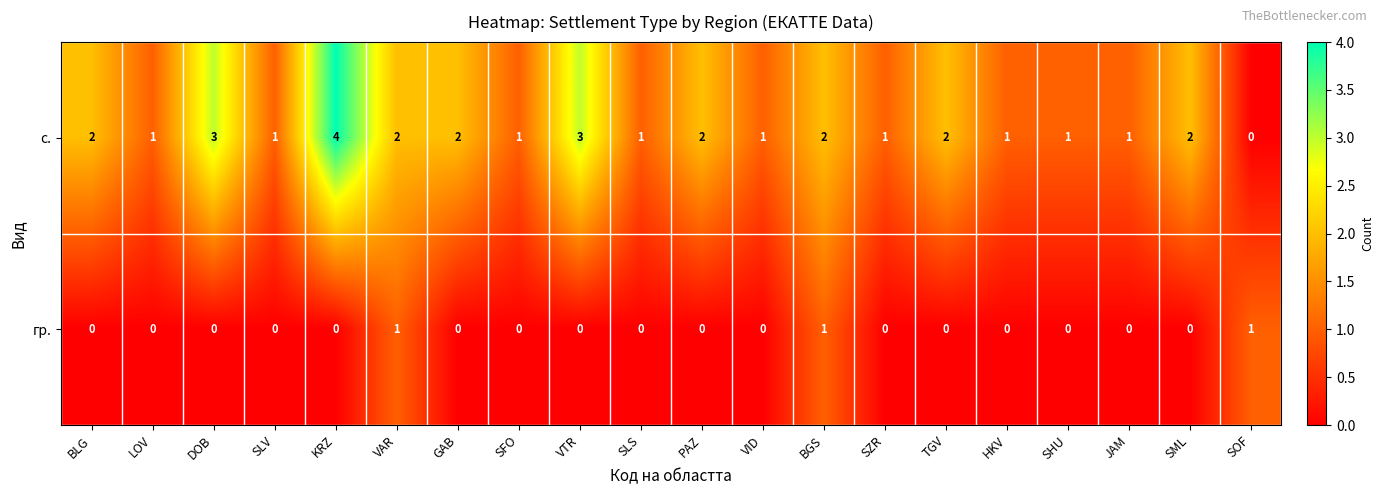

Is the value of гр. at SFO greater than the value of с. at SFO?

No